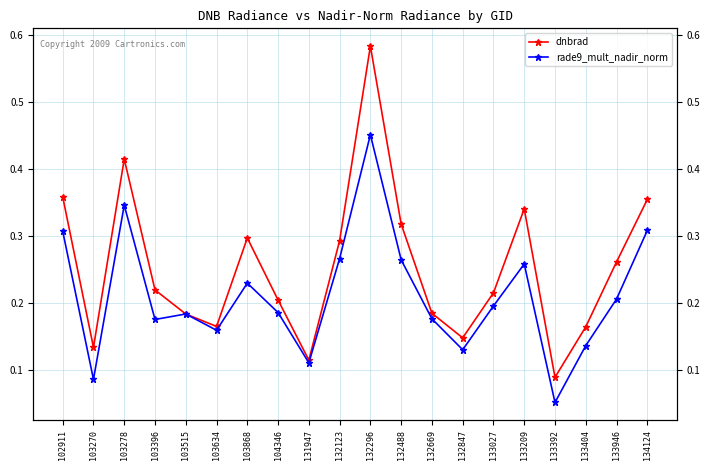

Does the chart have visible grid lines?

Yes